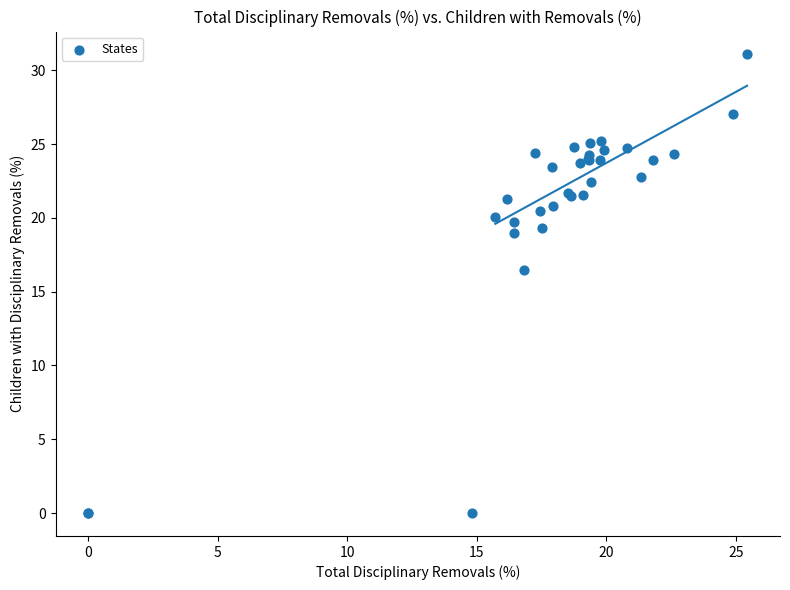

What Y value in the scatter plot is closest to 15?

16.5